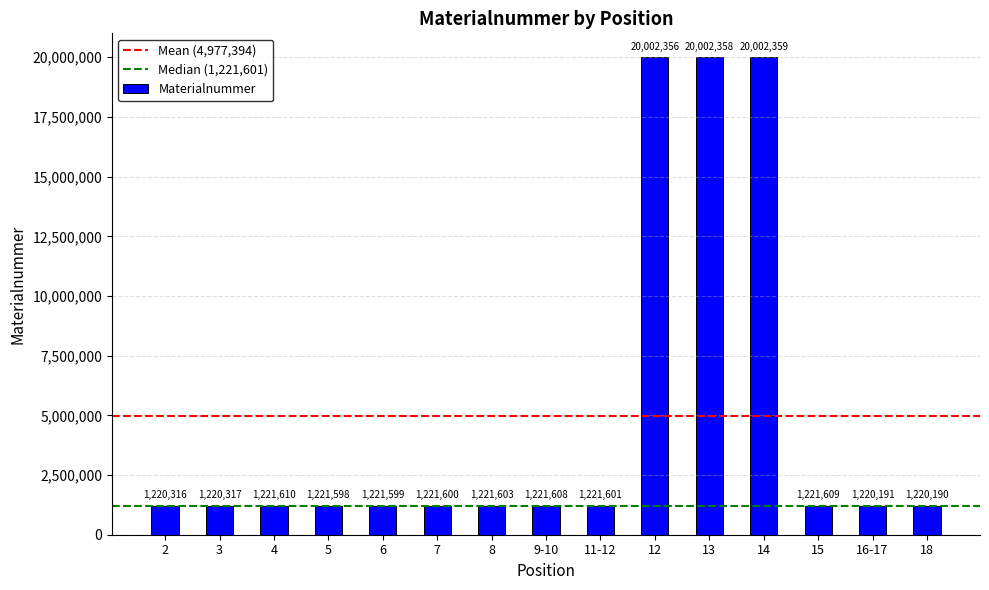

What is the label of the 9th bar from the left?

11-12